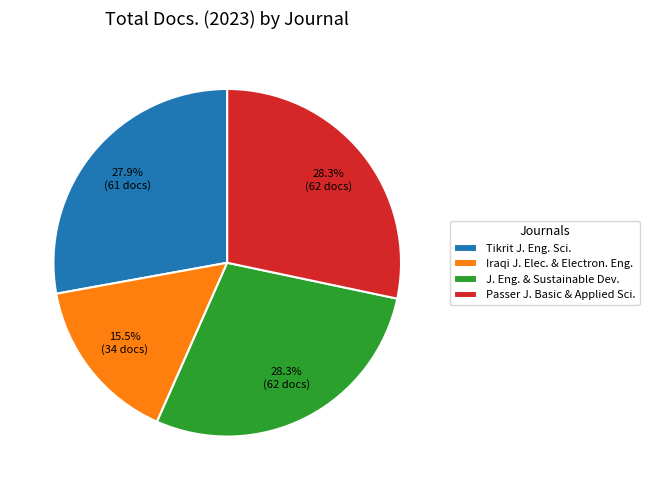

Is the sum of Passer J. Basic & Applied Sci. and Iraqi J. Elec. & Electron. Eng. greater than half?

No